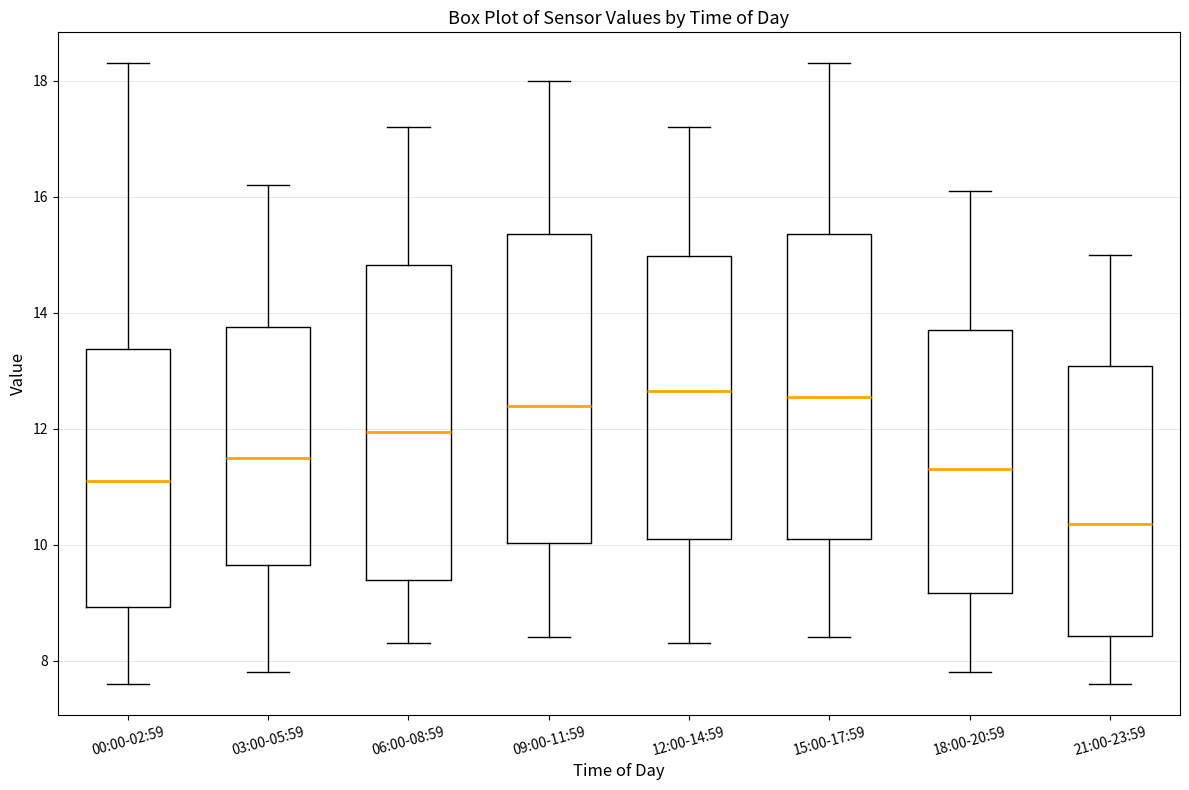

Reading left to right, read every box against the y-axis: the position of its median line, the range the box covers, and the ends of its whiskers. The values are not printed on the chart, so give them approximately, as read against the axis.

00:00-02:59: median 11.2, box 9.0 to 13.4, whiskers 7.6 to 18.4
03:00-05:59: median 11.6, box 9.6 to 13.8, whiskers 7.8 to 16.2
06:00-08:59: median 12.0, box 9.4 to 14.8, whiskers 8.4 to 17.2
09:00-11:59: median 12.4, box 10.0 to 15.4, whiskers 8.4 to 18.0
12:00-14:59: median 12.6, box 10.2 to 15.0, whiskers 8.4 to 17.2
15:00-17:59: median 12.6, box 10.2 to 15.4, whiskers 8.4 to 18.4
18:00-20:59: median 11.4, box 9.2 to 13.8, whiskers 7.8 to 16.2
21:00-23:59: median 10.4, box 8.4 to 13.0, whiskers 7.6 to 15.0